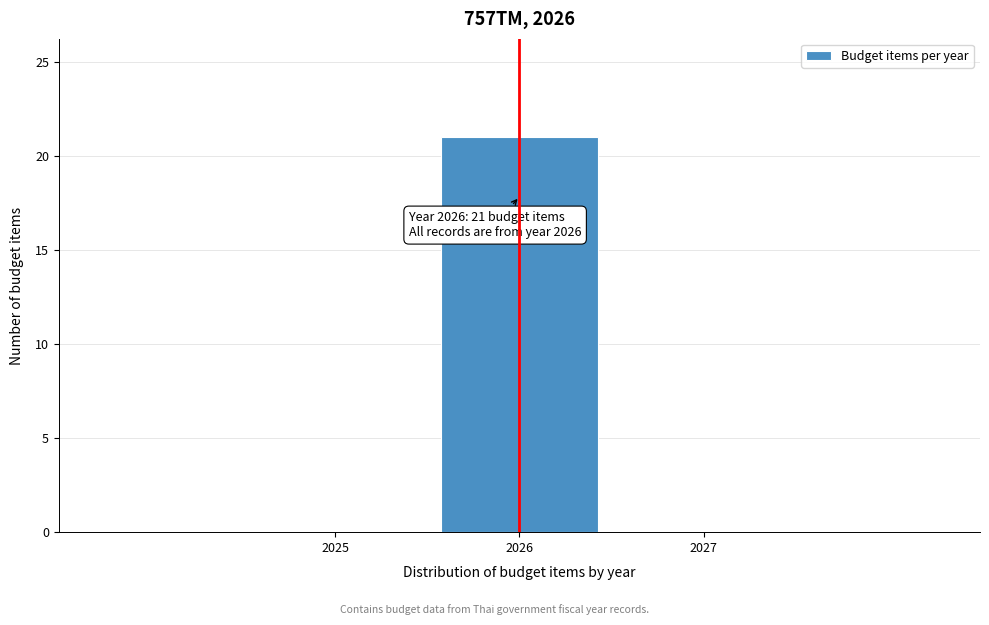

Which range on the x-axis has the tallest bar?

2025.5 to 2026.5